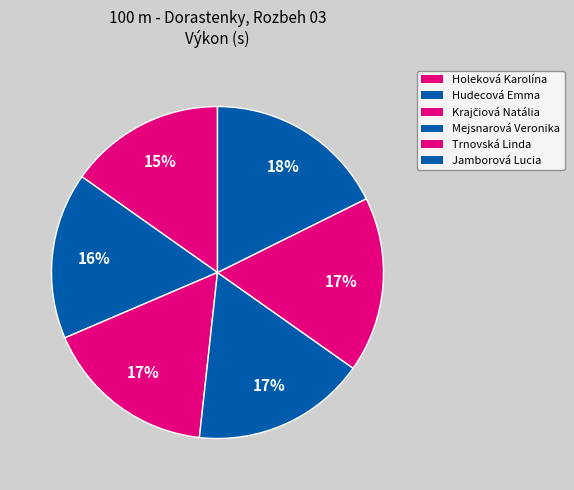

How many slices are in this pie chart?

6